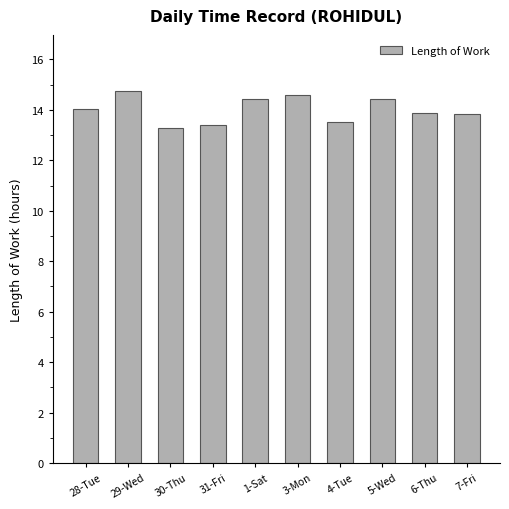

What is the label of the 10th bar from the left?

7-Fri